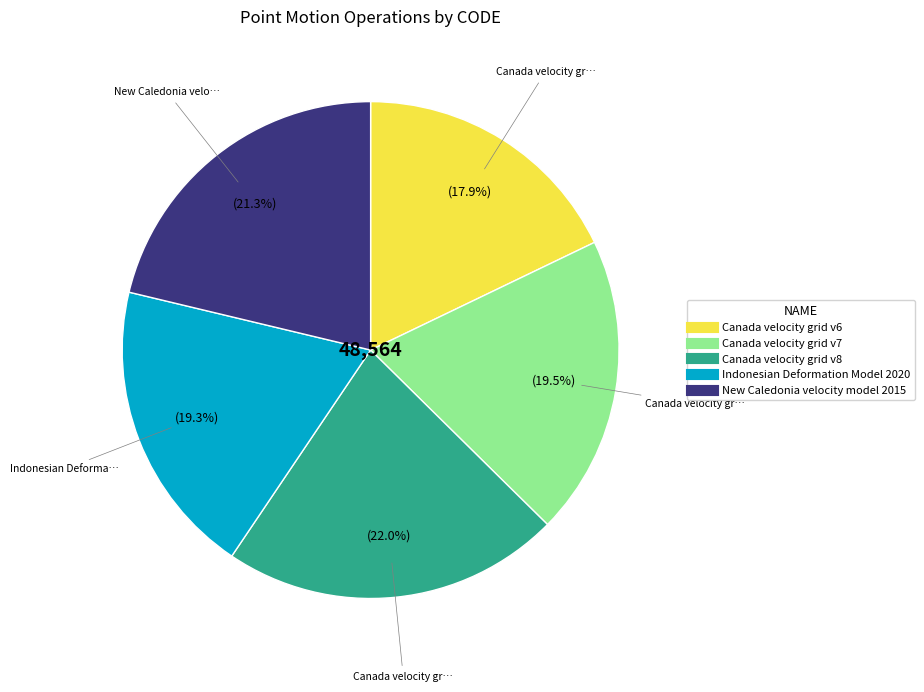

Does Canada velocity grid v8 account for over 50% of the chart?

No